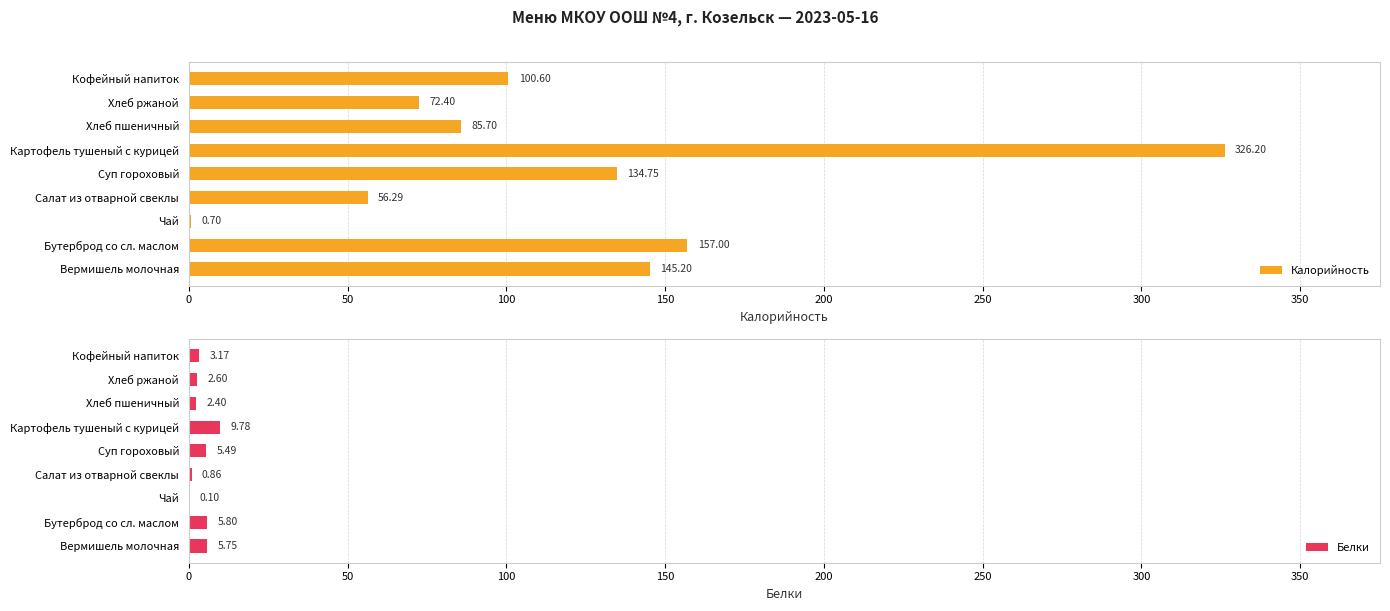

Which series has the widest spread of values?

Калорийность